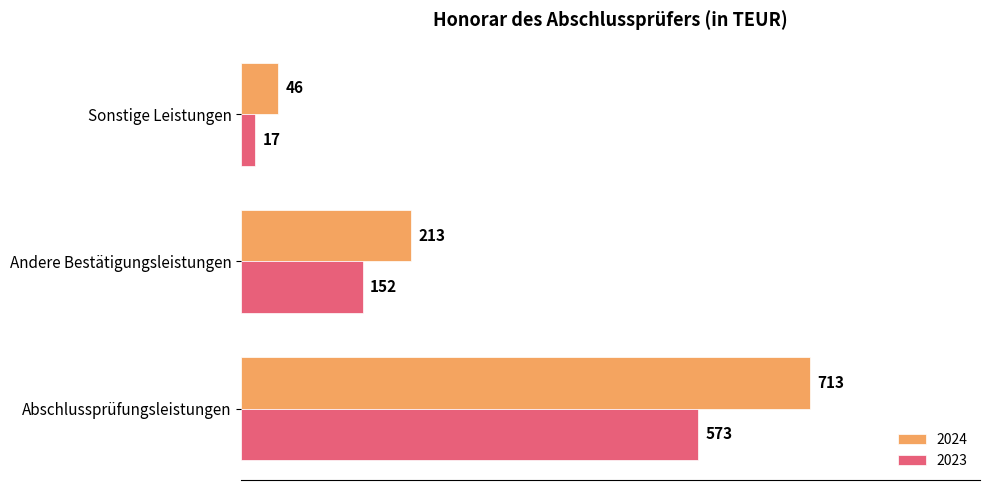

True or false: 2023 has a value of 17 at Sonstige Leistungen.

True